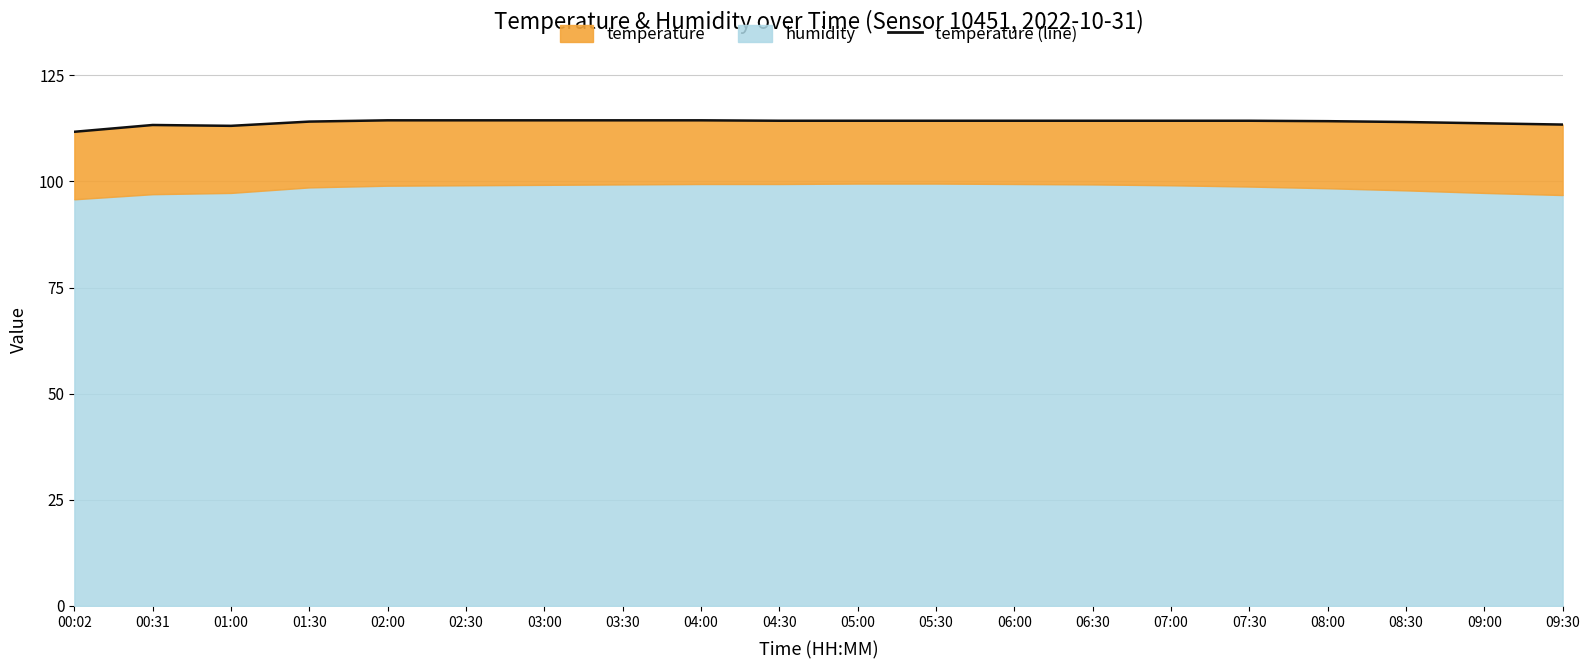

Rank the categories by value from highest to lowest.

02:00, 03:00, 04:00, 02:30, 03:30, 04:30, 06:00, 05:00, 05:30, 06:30, 07:00, 07:30, 08:00, 01:30, 08:30, 09:00, 09:30, 00:31, 01:00, 00:02